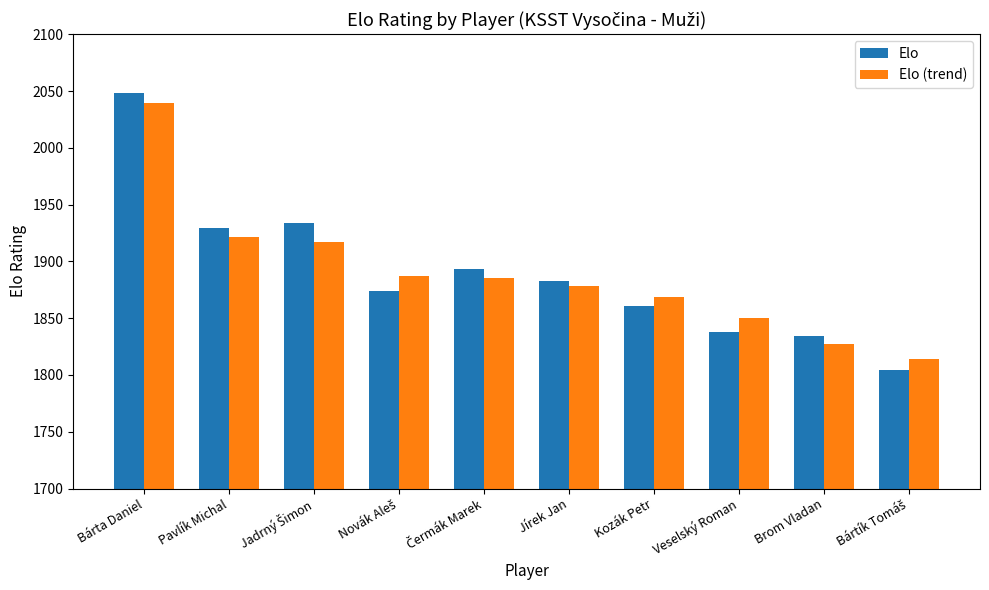

What is the difference between the Elo values at Pavlík Michal and Brom Vladan?

95.0